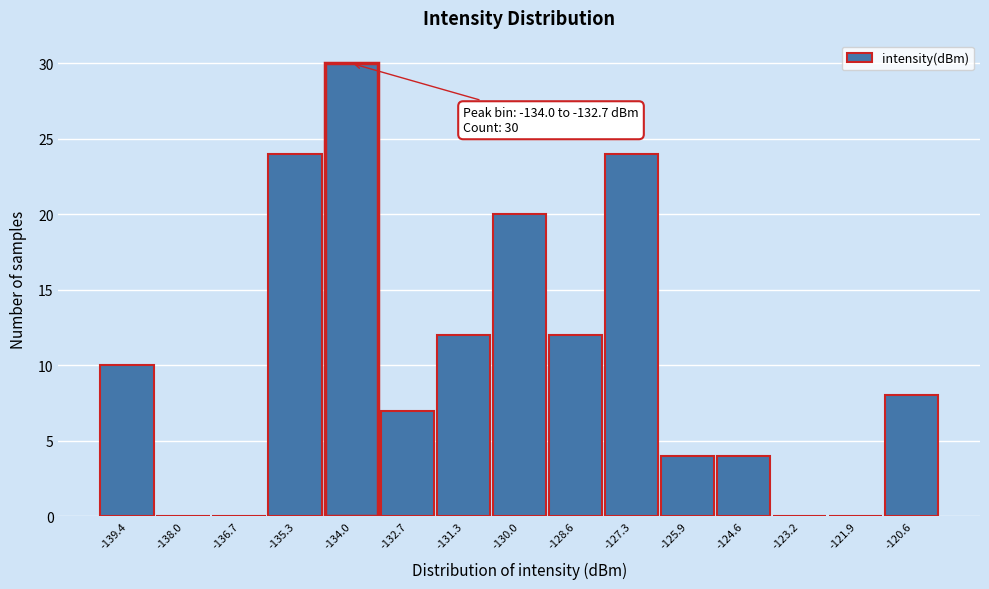

Reading left to right, list all the values displayed in this chart.

-139.4=10	-138.0=0	-136.7=0	-135.3=24	-134.0=30	-132.7=7	-131.3=12	-130.0=20	-128.6=12	-127.3=24	-125.9=4	-124.6=4	-123.2=0	-121.9=0	-120.6=8